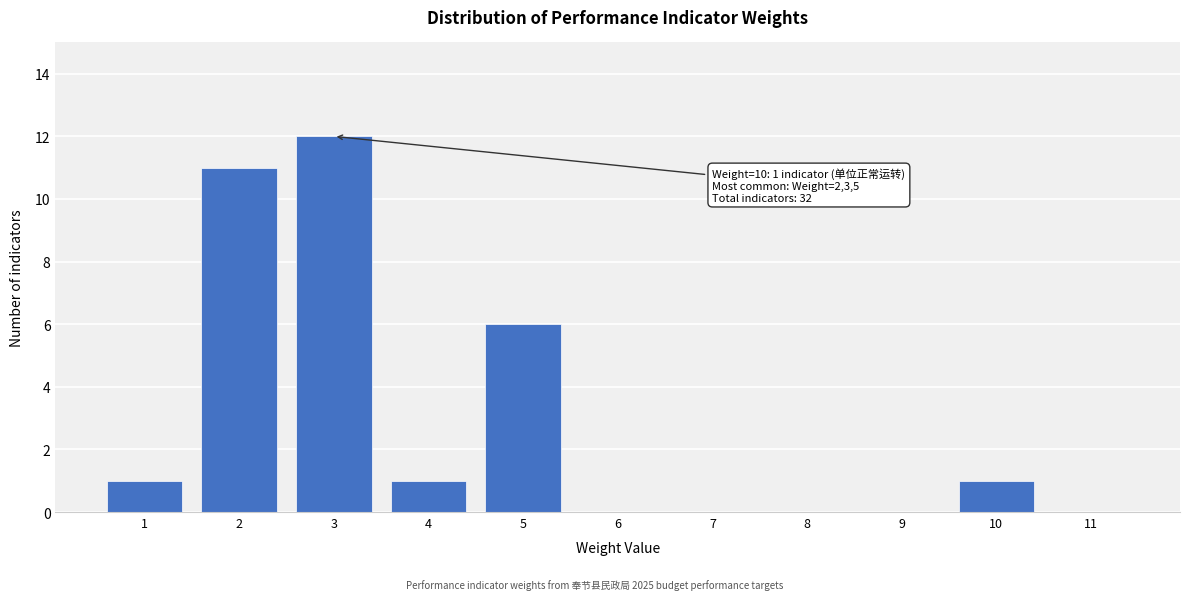

Which range on the x-axis has the tallest bar?

2.5 to 3.5